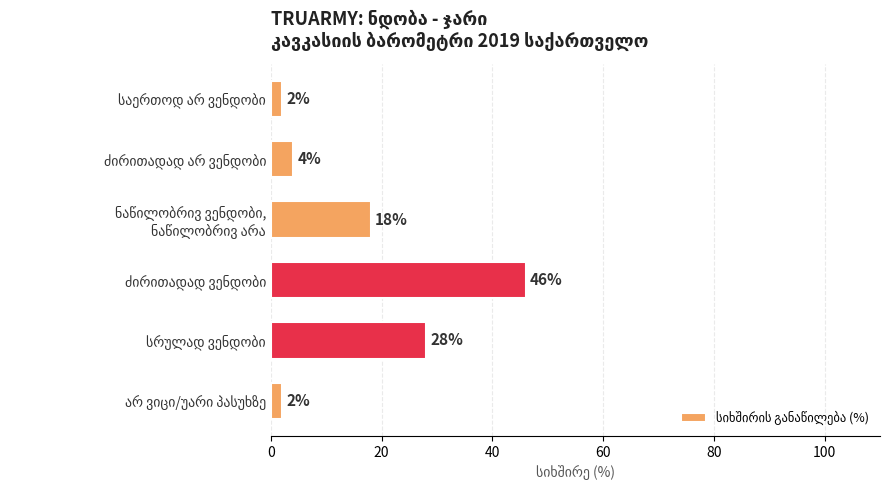

How many data points does each series have?

6